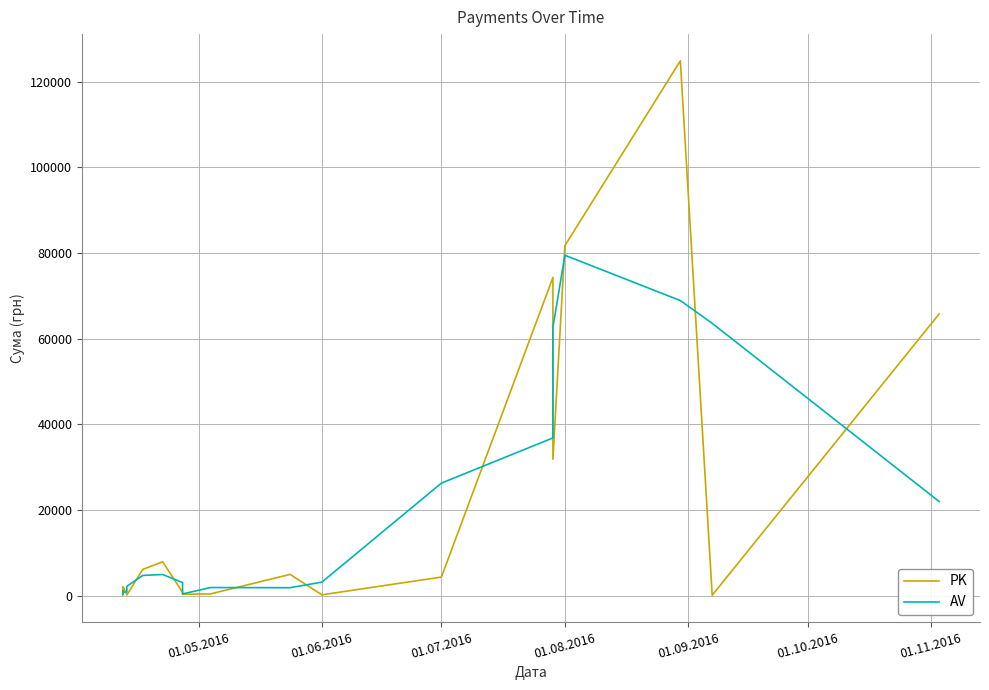

In PK, how many points are higher than both neighbors (excluding endpoints)?

5